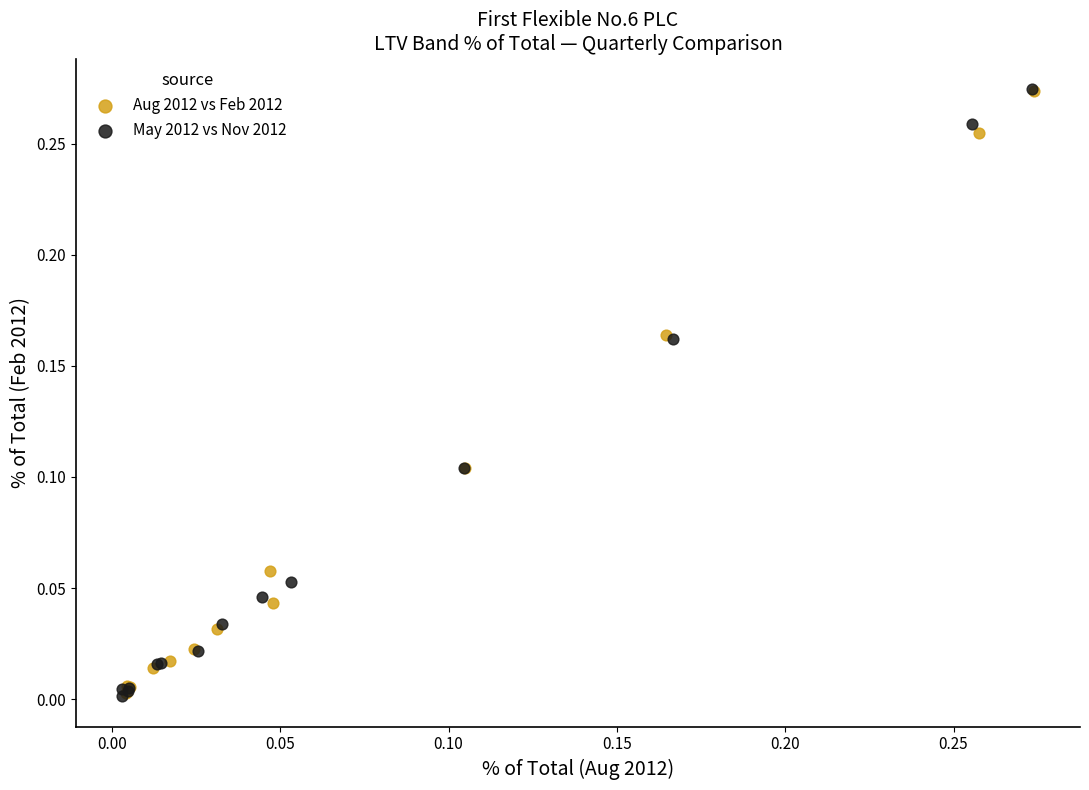

What are all the series names shown in the legend?

Aug 2012 vs Feb 2012, May 2012 vs Nov 2012